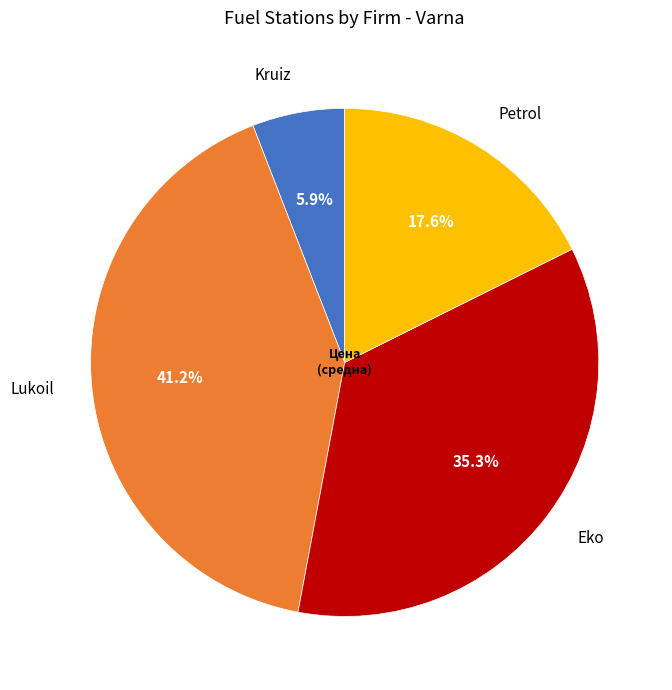

Count the number of slices in the pie.

4